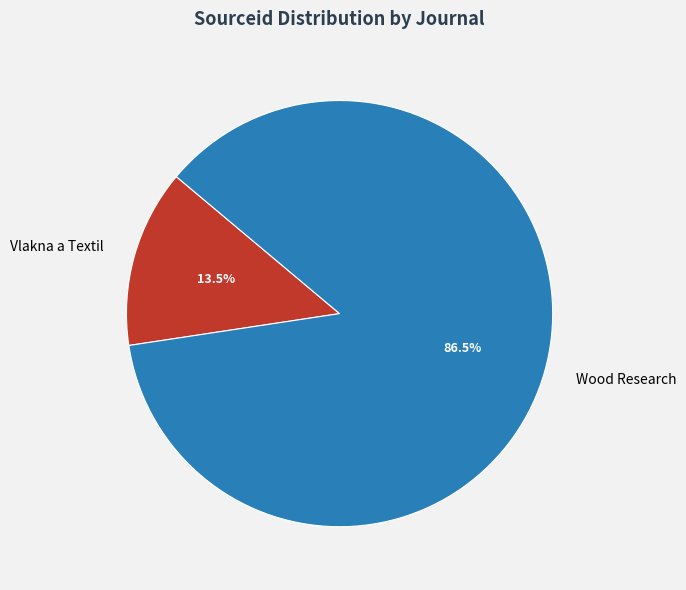

Count the number of slices in the pie.

2